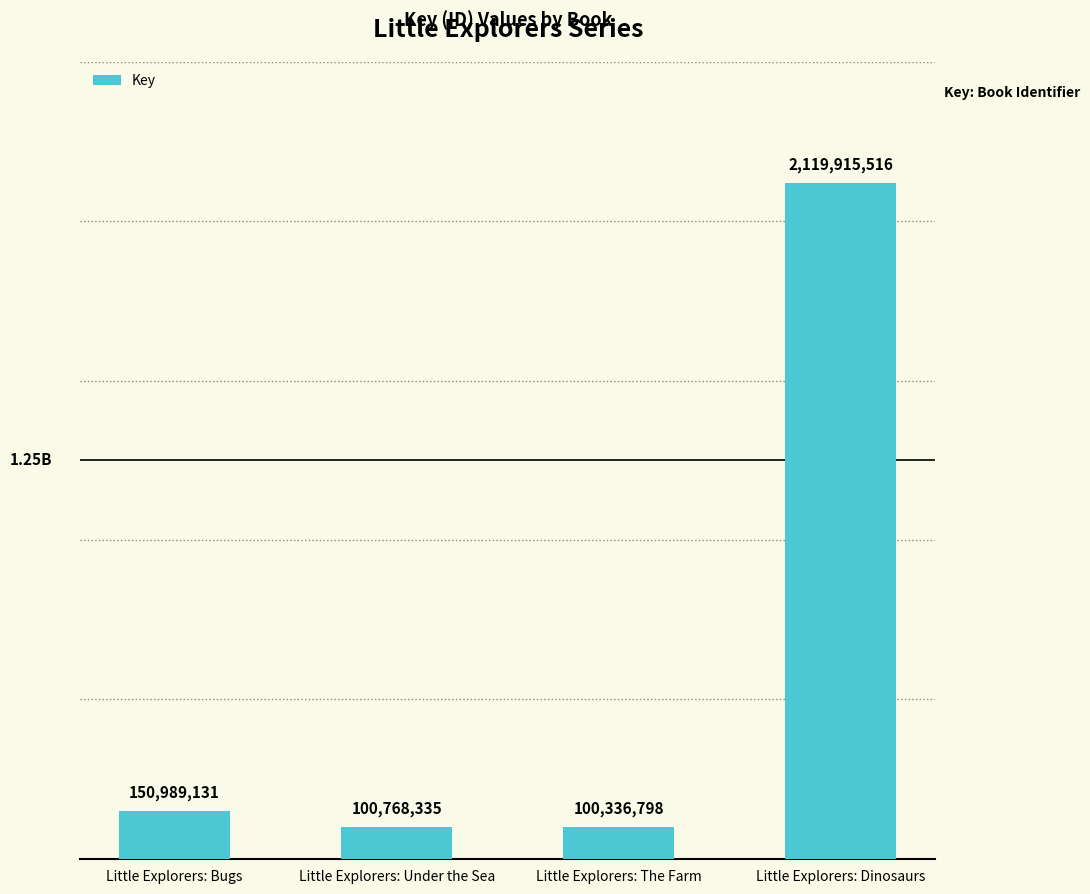

Read the value at Little Explorers: The Farm, to the nearest 50.

100336800